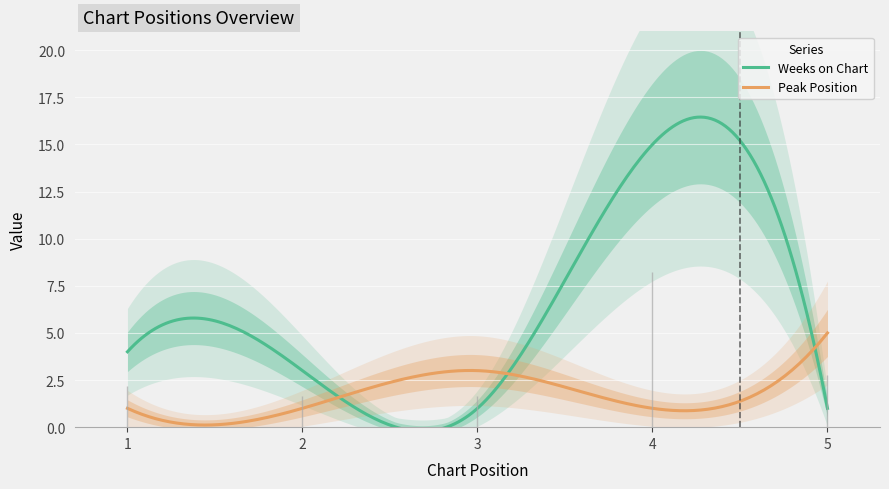

Which series has the largest range (max minus min)?

Weeks on Chart